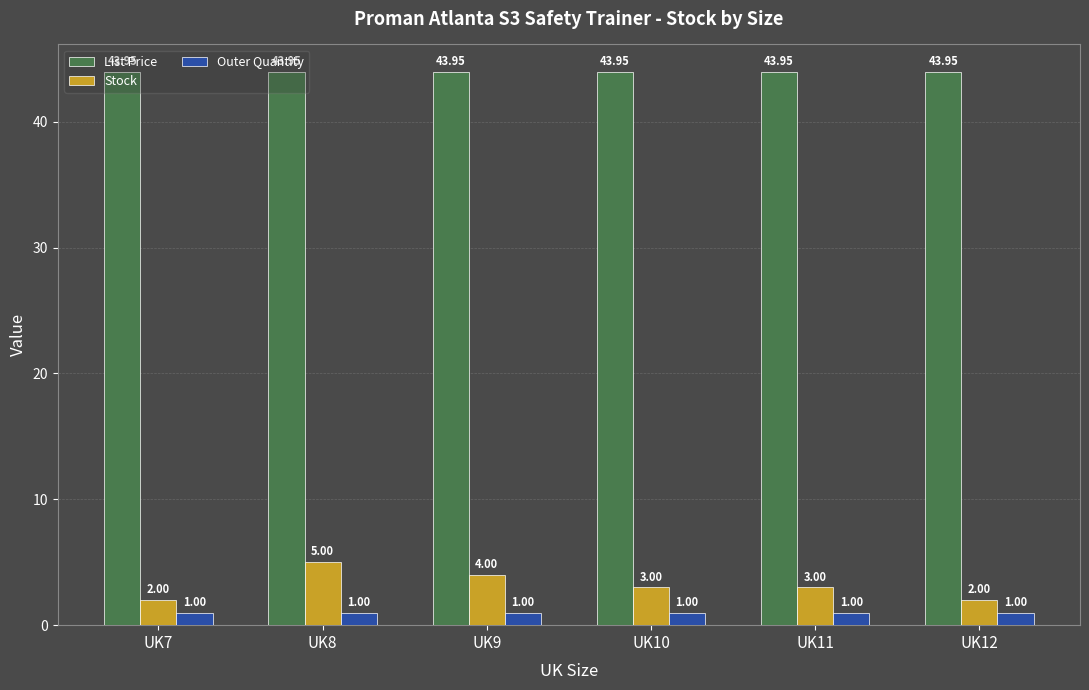

What is the maximum value shown in the chart?

44.0